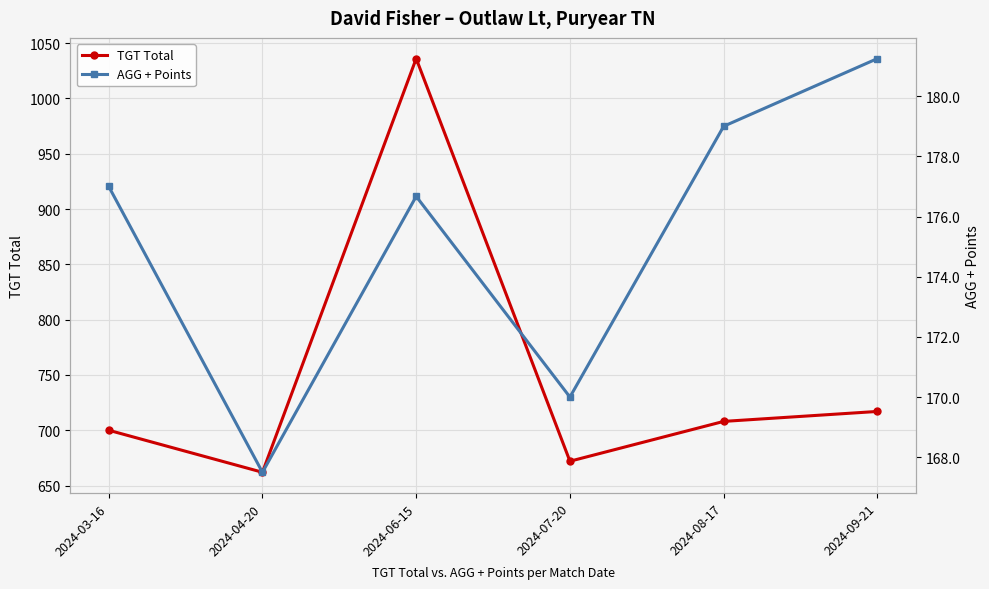

At how many categories does at least one series exceed 393?

6